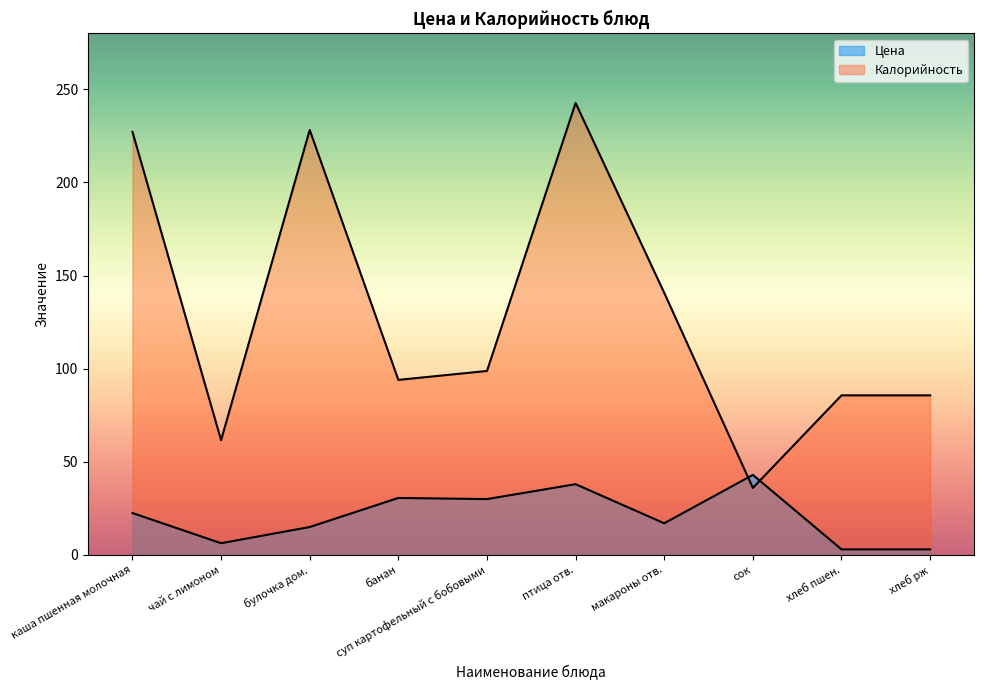

How many interior local peaks does the Цена series have?

3